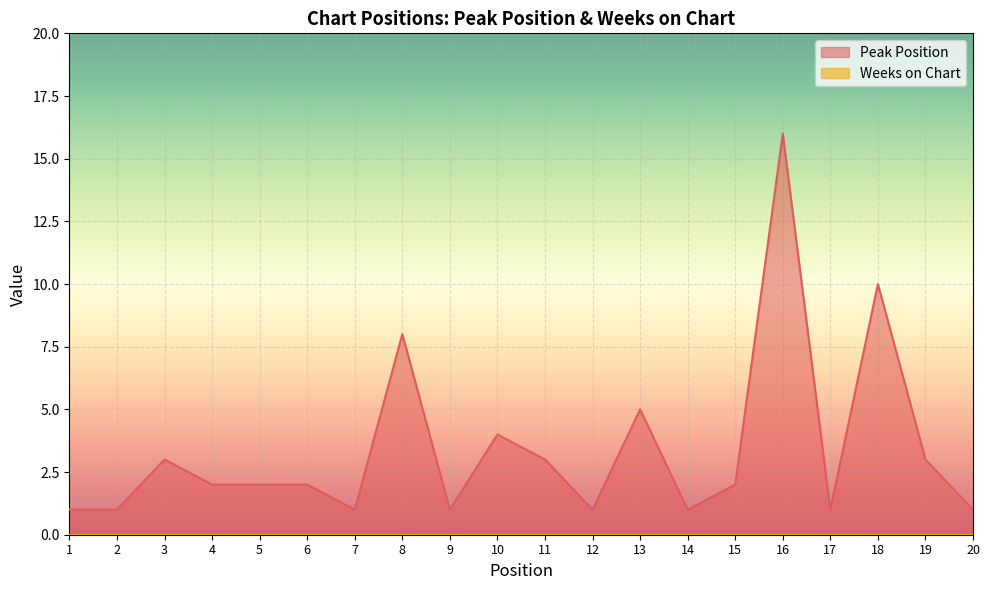

What is the difference between the values at 4 and 18?

8